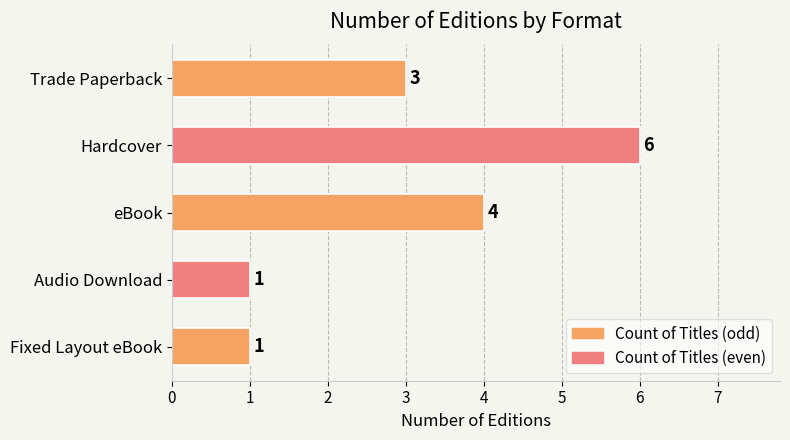

Reading bottom to top, transcribe all the data shown in this chart.

1	1	4	6	3